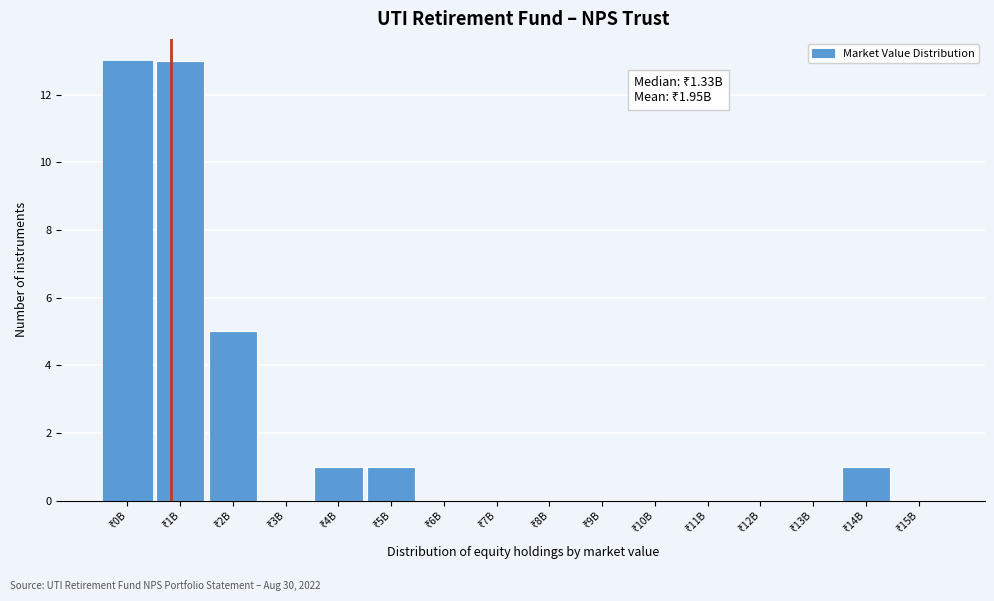

What is the sum of all values?

34